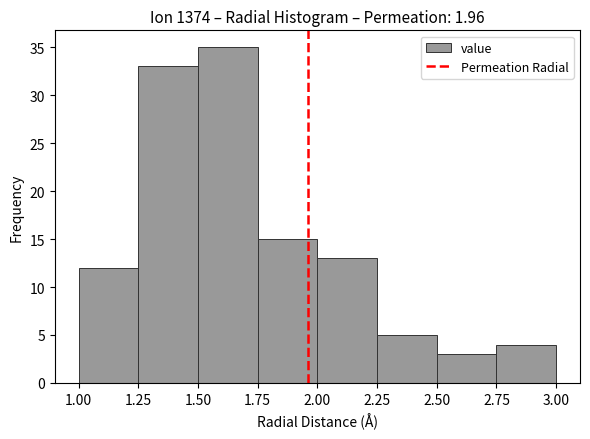

How tall is the bar that spans 1.25 to 1.50 on the x-axis? The values are not printed on the chart, so give them approximately, as read against the axis.

33